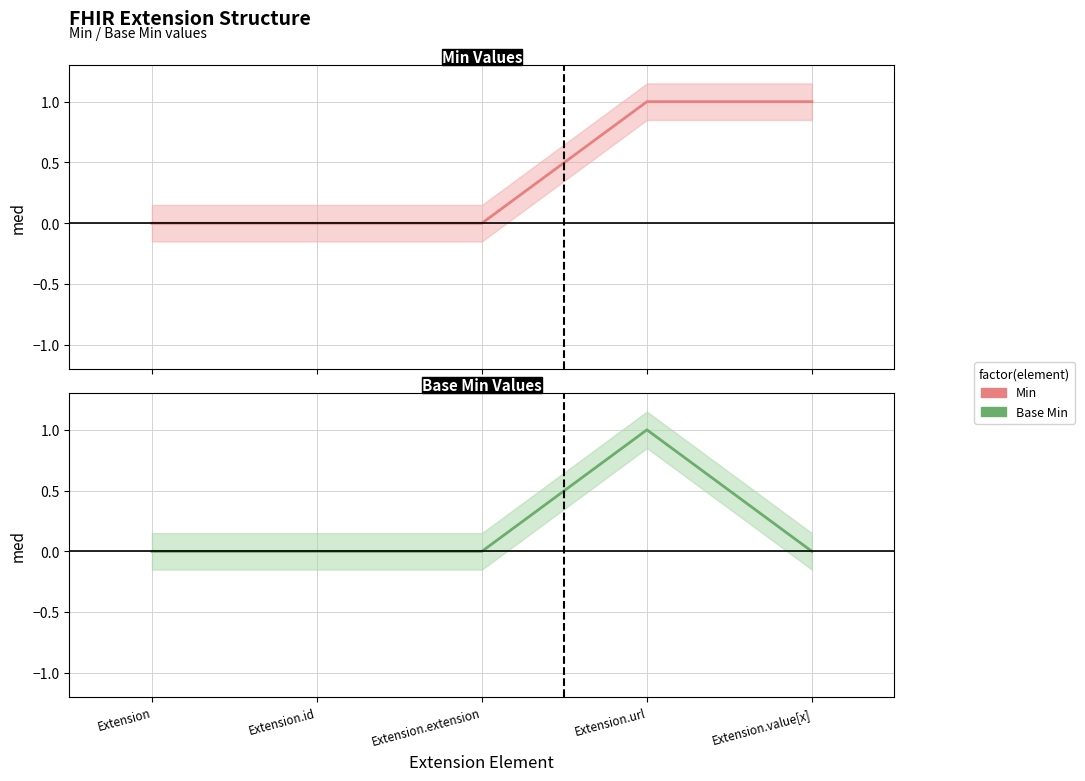

Reading left to right, transcribe all the data shown in this chart.

Min: Extension=0	Extension.id=0	Extension.extension=0	Extension.url=1	Extension.value[x]=1
Base Min: Extension=0	Extension.id=0	Extension.extension=0	Extension.url=1	Extension.value[x]=0